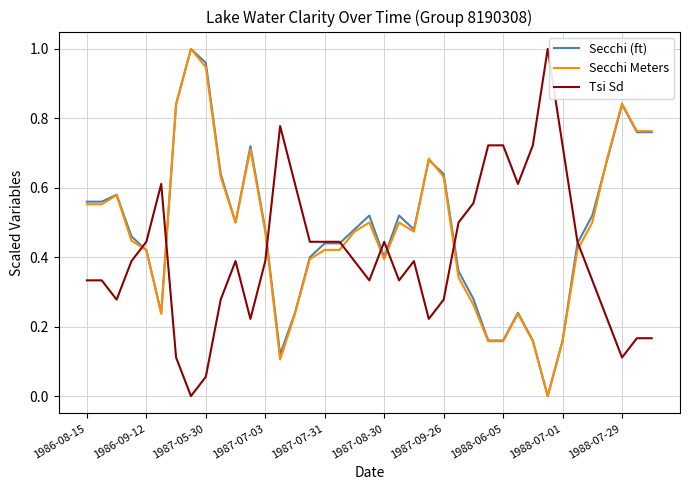

After their last crossing, which series has the higher values: Tsi Sd or Secchi Meters?

Secchi Meters